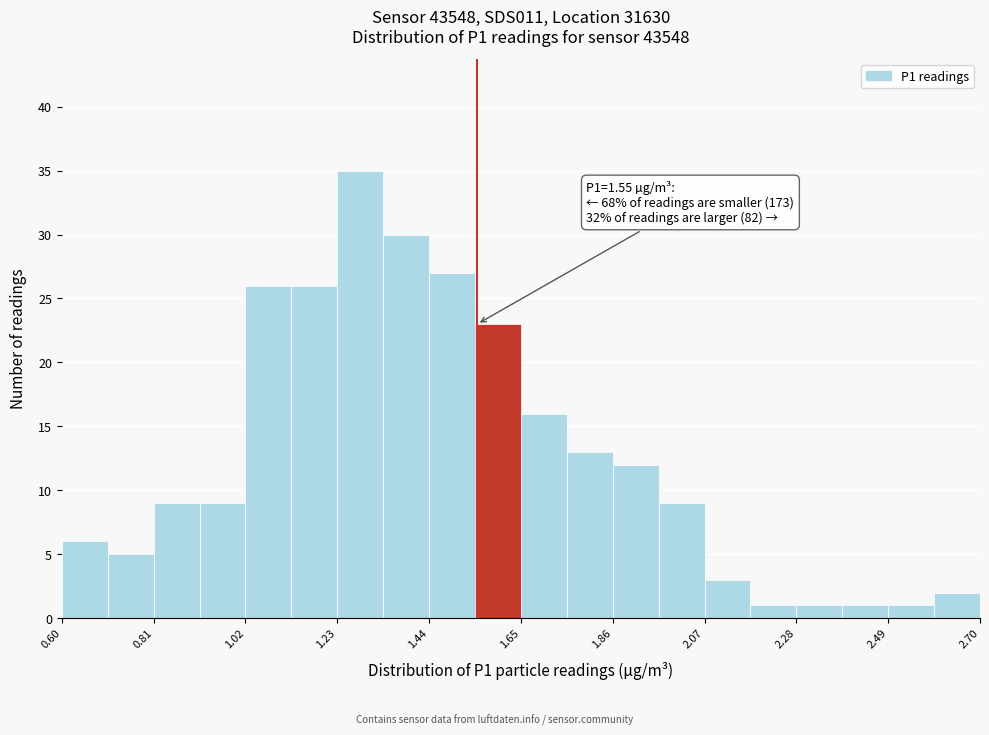

Read against the x-axis, roughly where is the centre of the tallest bar?

1.30